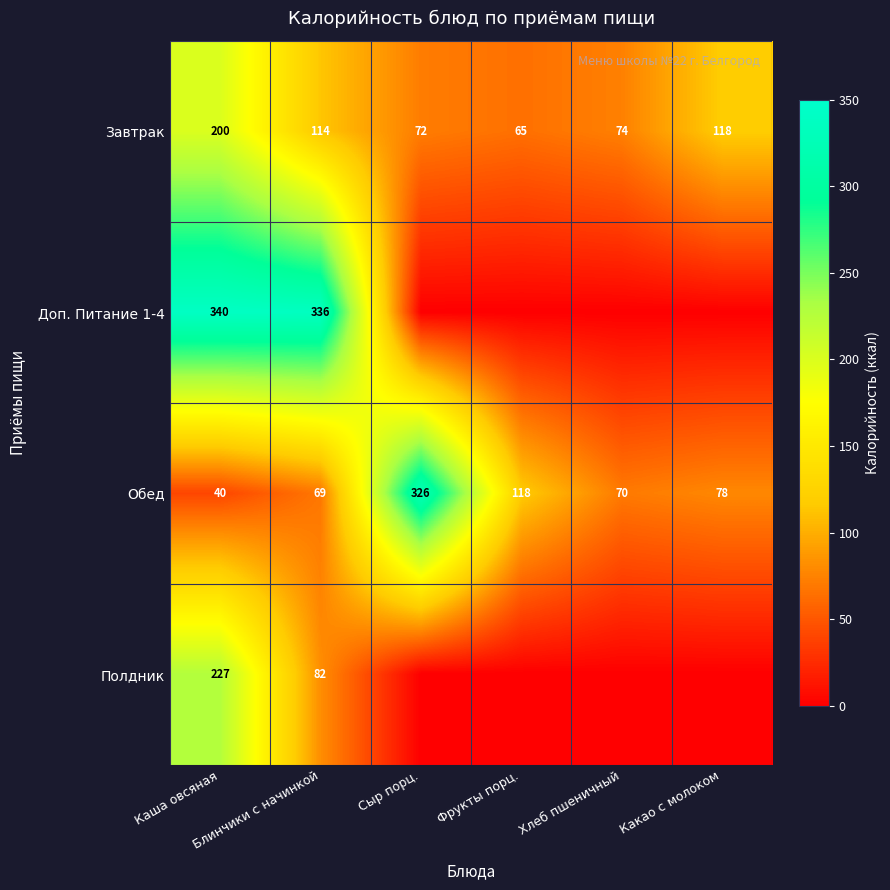

What is the difference between the second highest and minimum values in the Обед series?

78